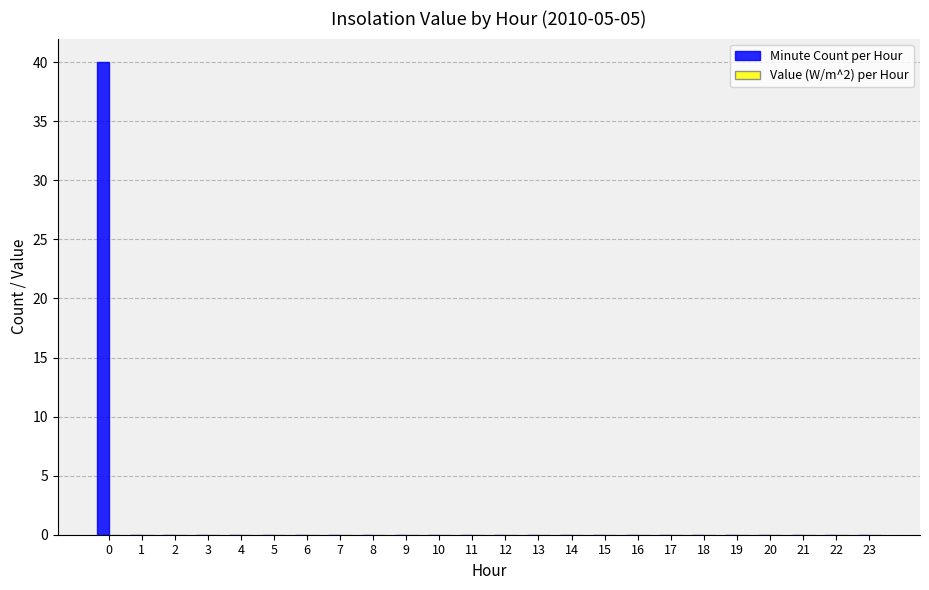

Count the number of data series in this chart.

1